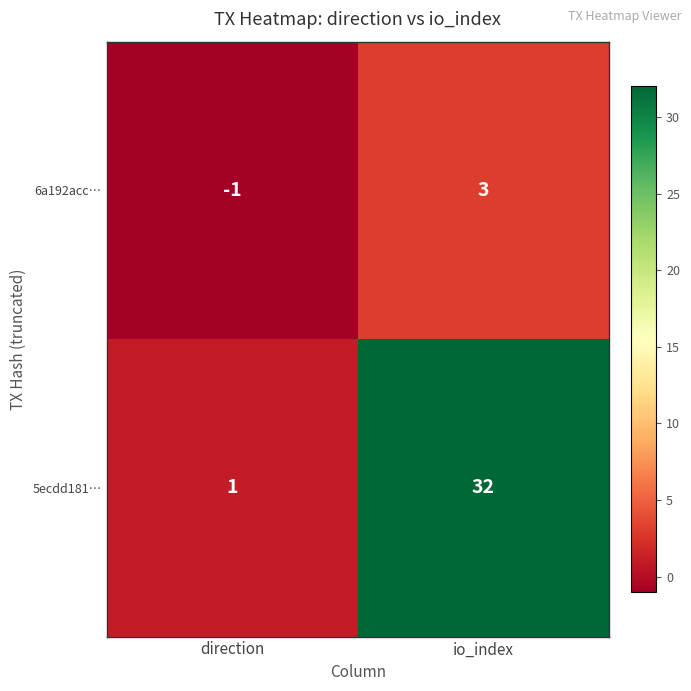

What is the difference between the maximum and minimum values in the 5ecdd181… series?

31